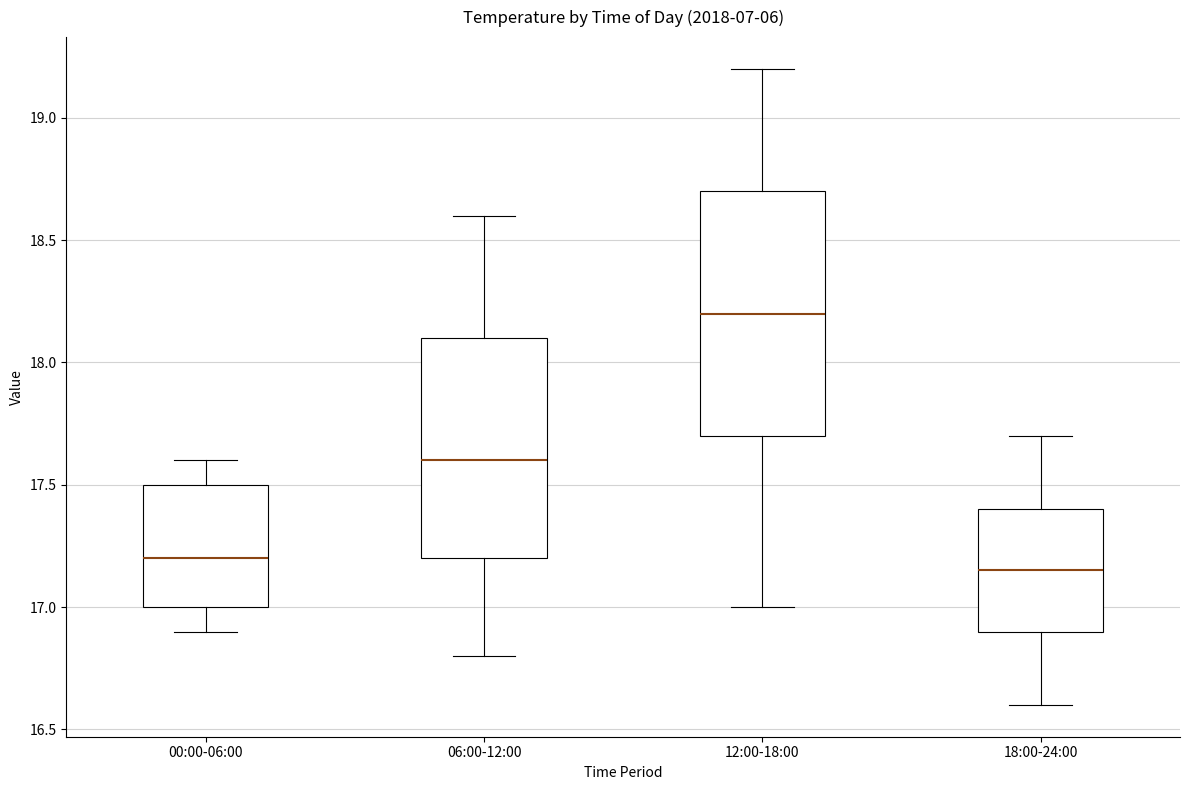

Comparing the boxes themselves (not the whiskers), which one is the tallest?

12:00-18:00